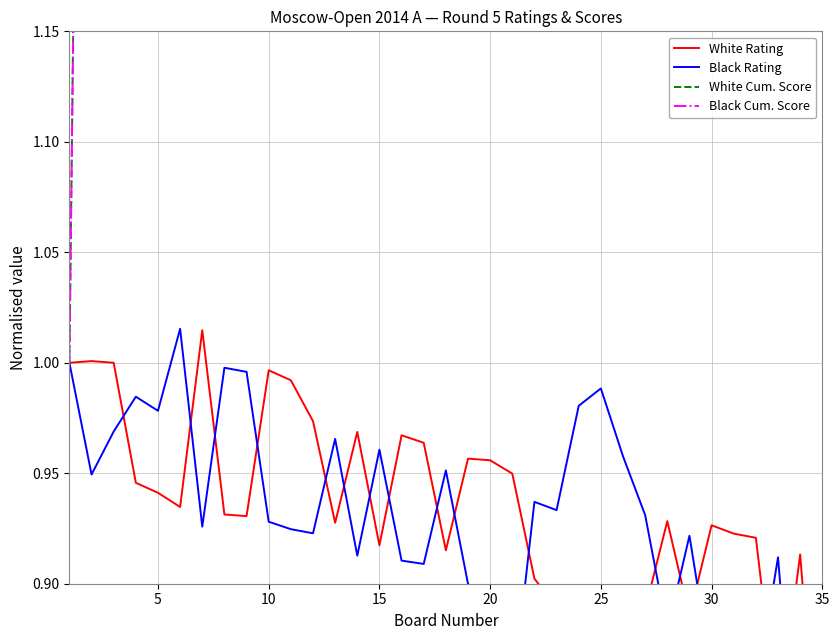

Is this an area chart (filled region under the line)?

No